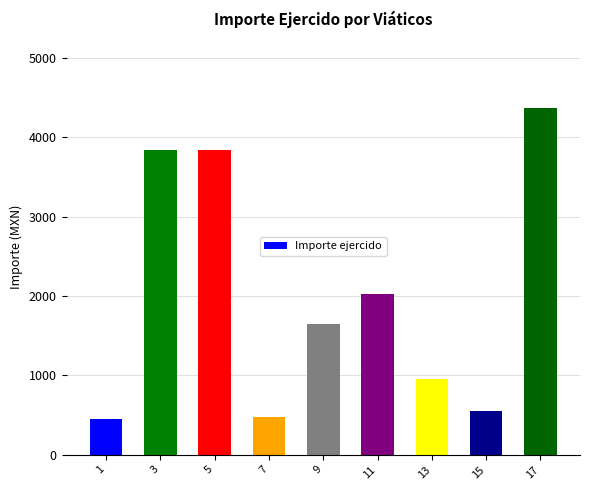

What is the change in value from 9 to 13?

-693